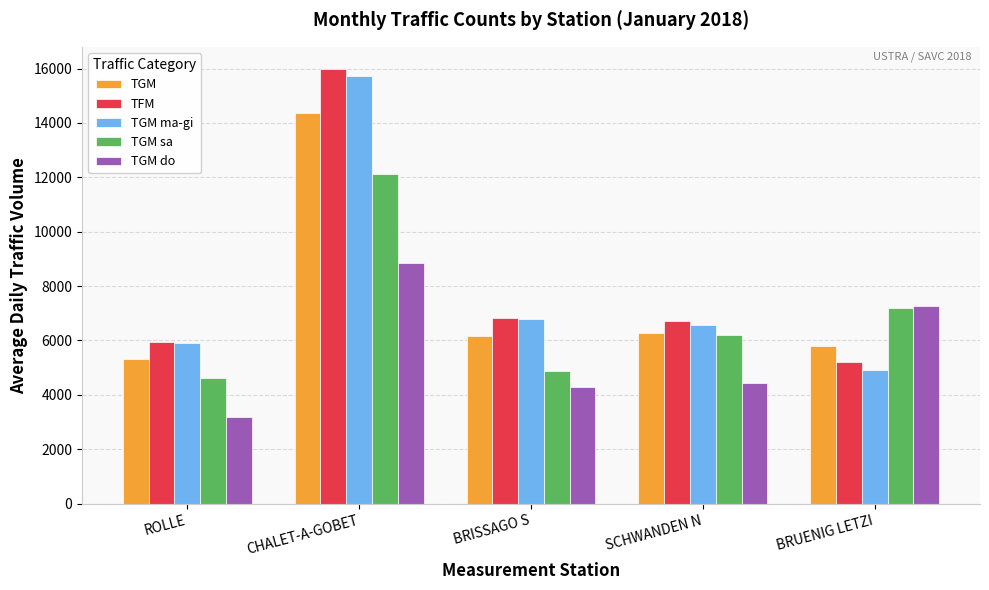

List the series in order of their peak value, highest first.

TFM, TGM ma-gi, TGM, TGM sa, TGM do